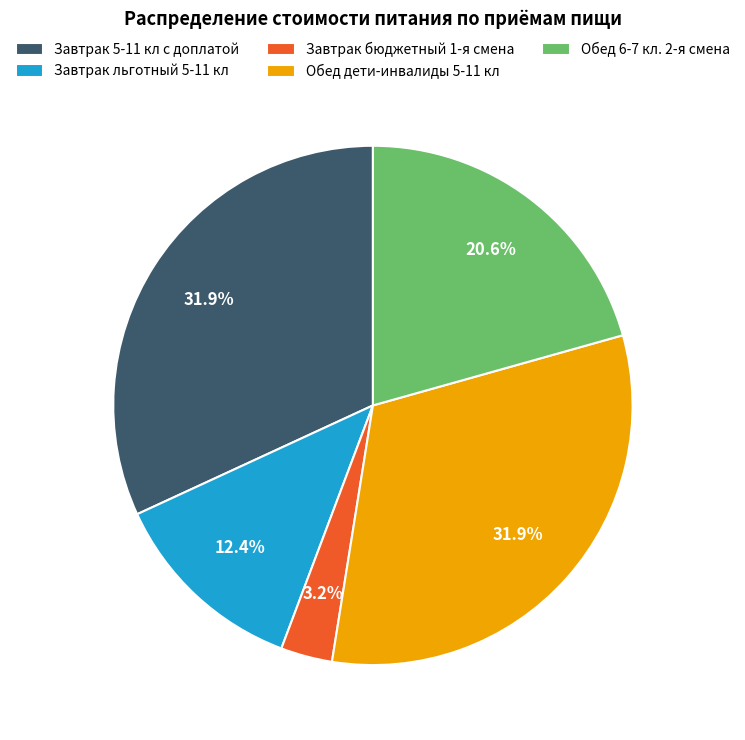

Does any single category account for the majority?

No